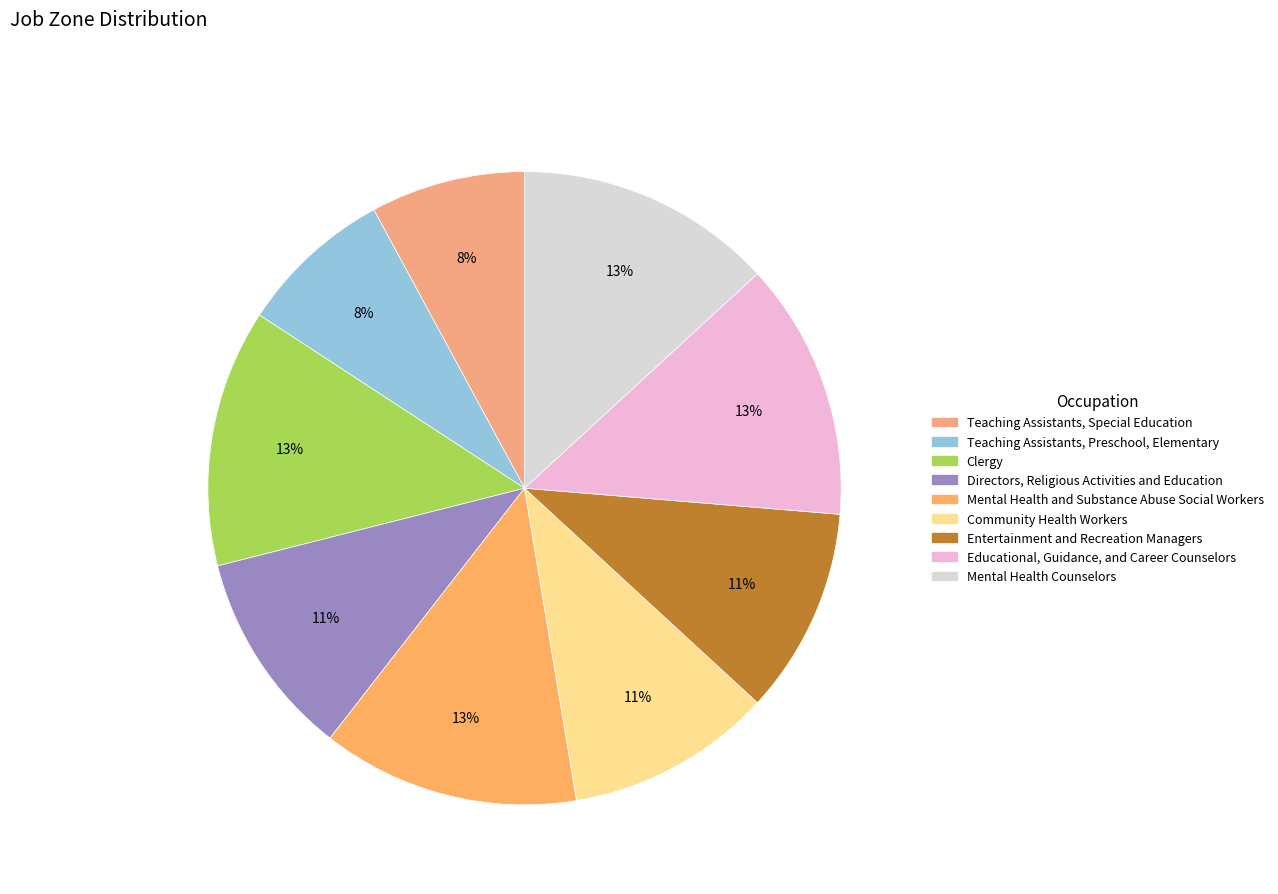

Combined, do Directors, Religious Activities and Education and Clergy account for over 50%?

No